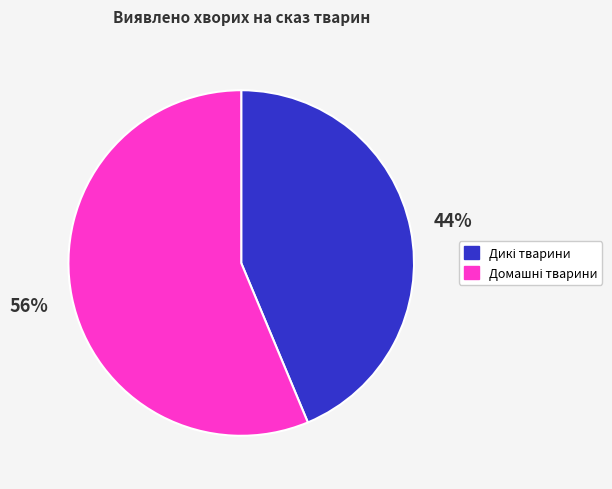

Is there any slice that represents more than half of the pie?

Yes